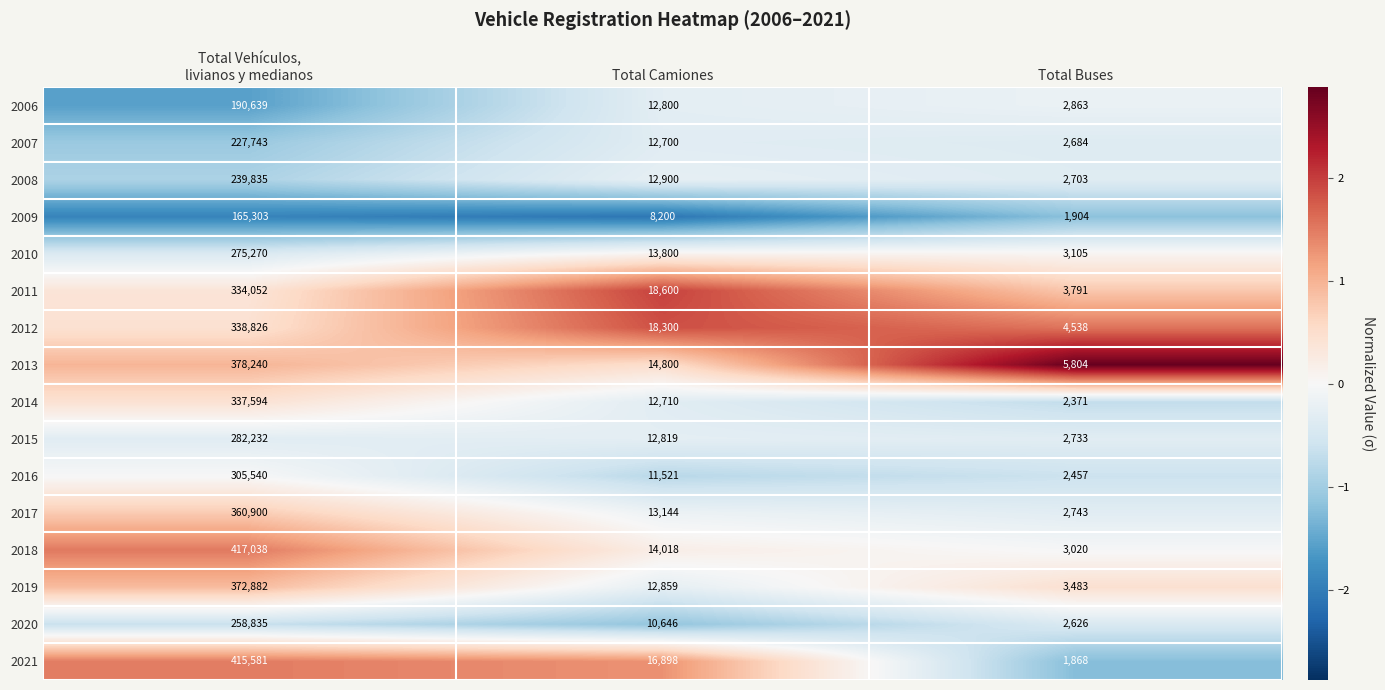

The value of 2018 at Total Camiones is 14018. True or false?

True